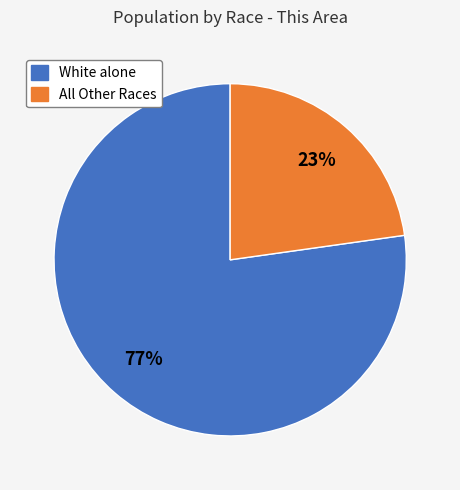

To the nearest percent, what is the difference between the largest and smallest slice percentages?

54%